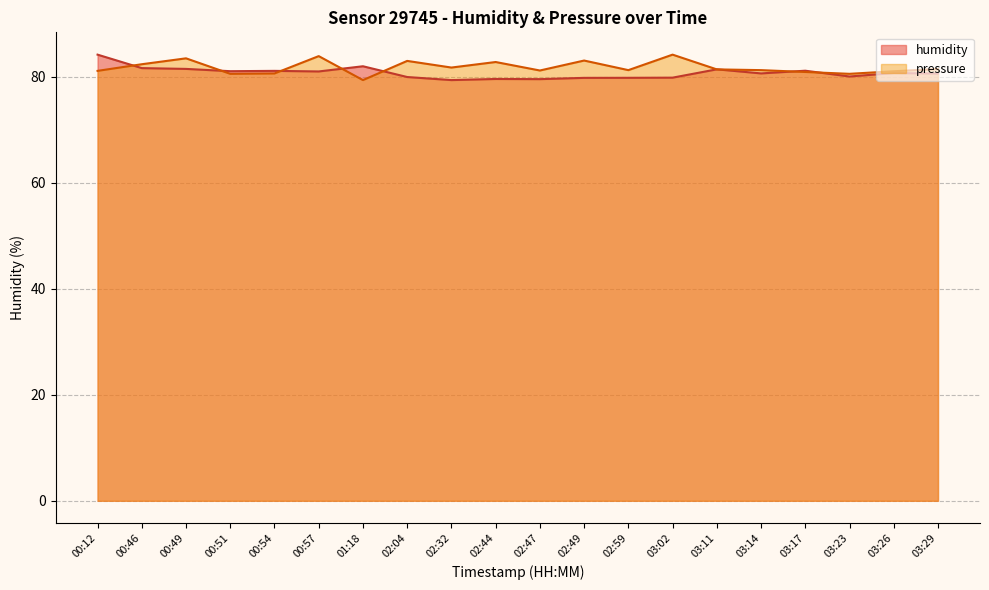

At which category does the chart reach its minimum across all series?

02:32